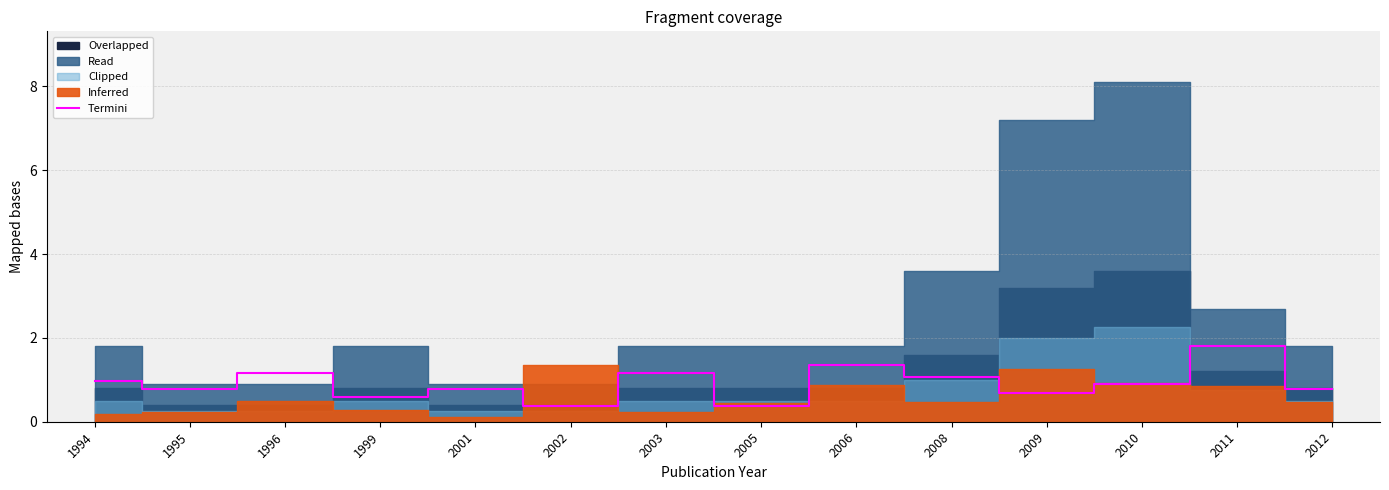

What value does the data have at 2008?

1.1